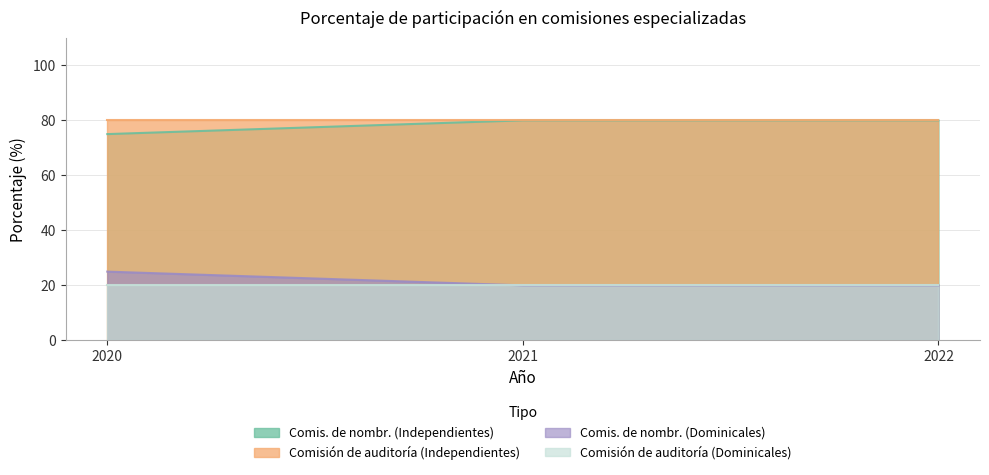

Does the chart have visible grid lines?

Yes